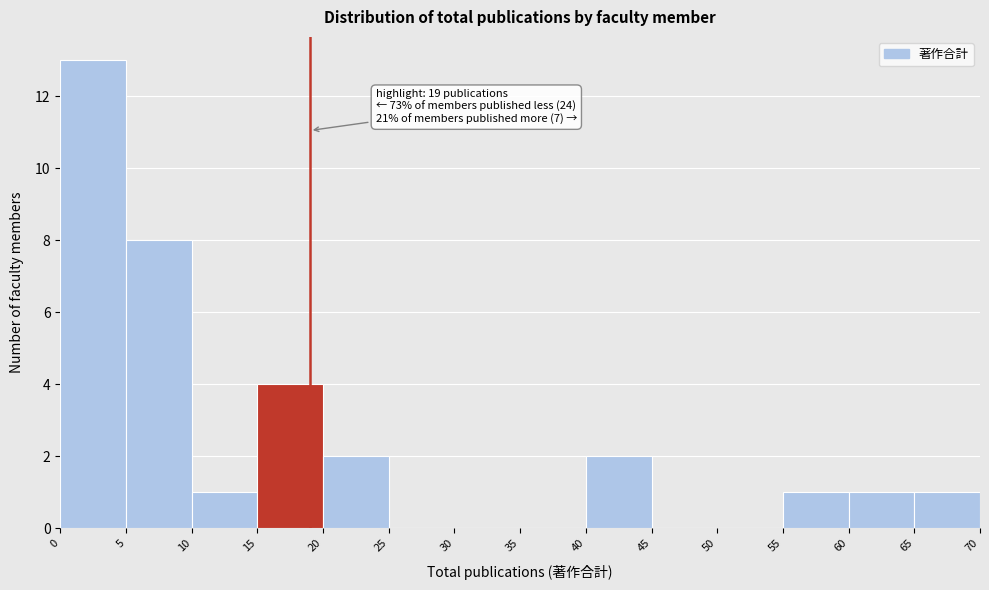

Over which range of the x-axis is the bar tallest?

0 to 5